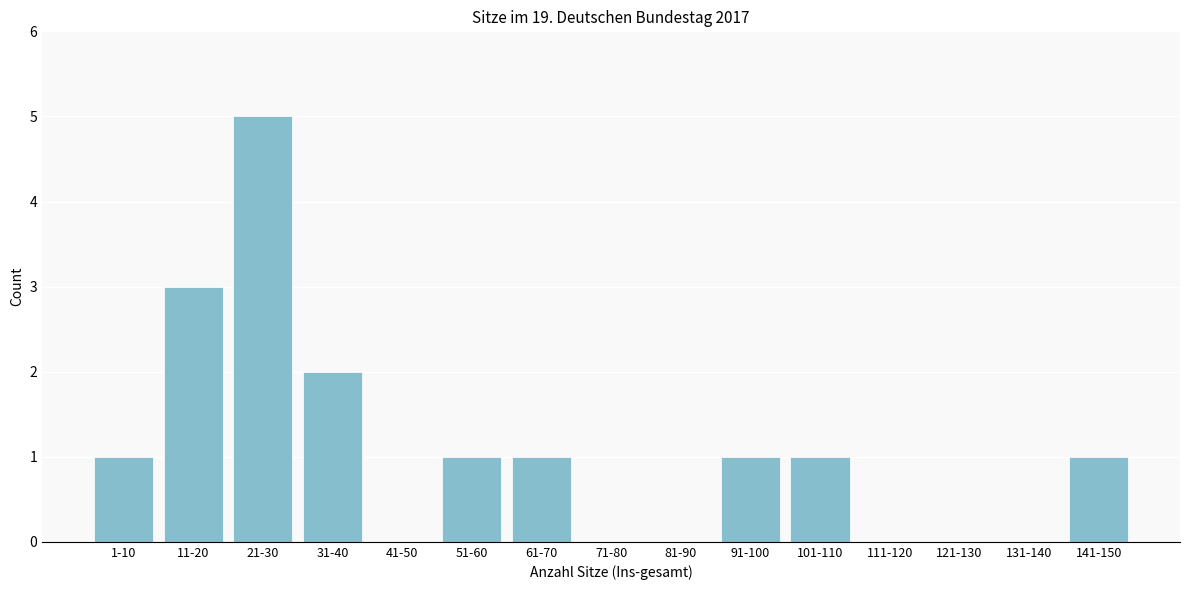

Reading left to right, extract all data points from this chart.

1-10=1	11-20=3	21-30=5	31-40=2	41-50=0	51-60=1	61-70=1	71-80=0	81-90=0	91-100=1	101-110=1	111-120=0	121-130=0	131-140=0	141-150=1